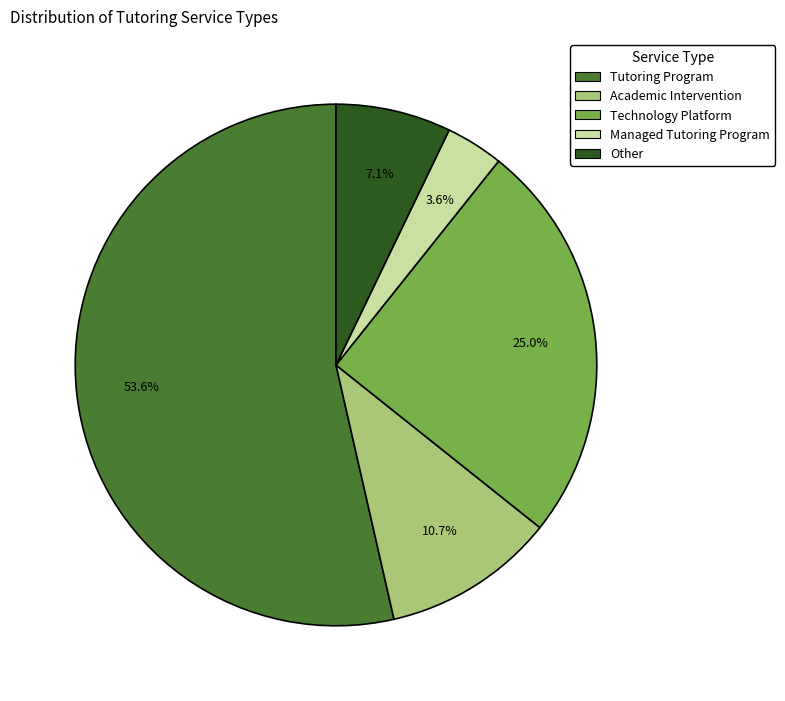

What is the smallest slice in the pie chart?

Managed Tutoring Program